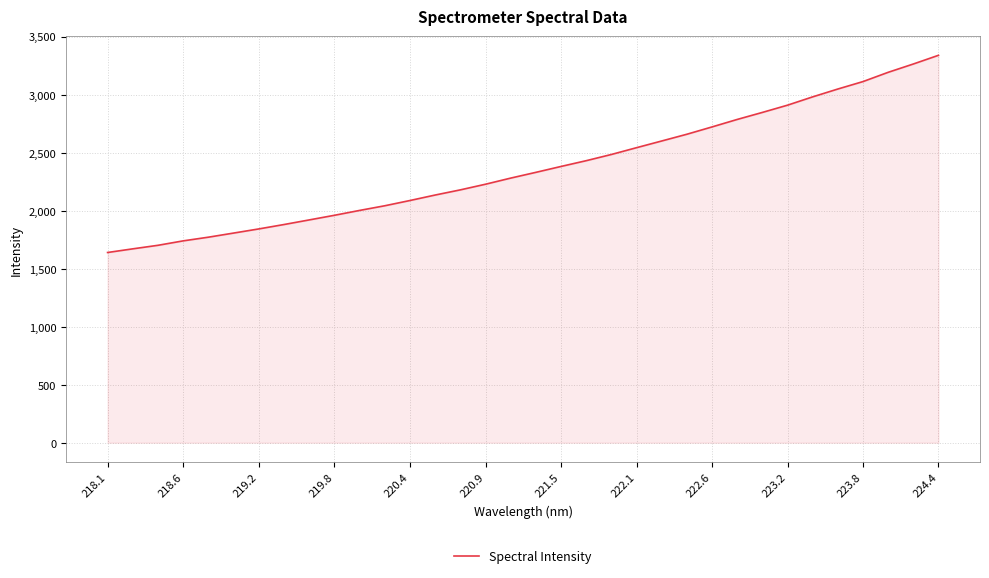

True or false: the data has more than 2 interior local peaks.

False